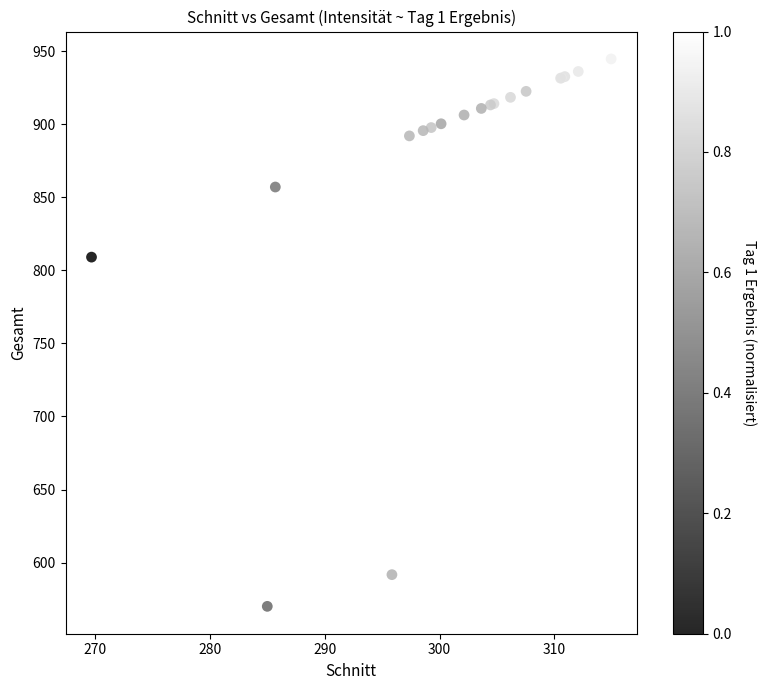

What Y value in the scatter plot is closest to 757?

809.1